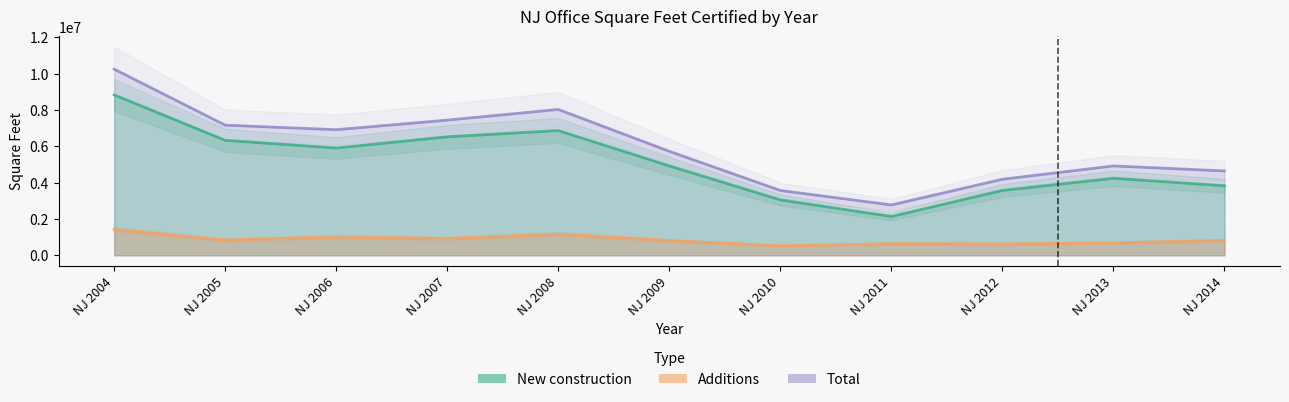

Reading left to right, extract all data points from this chart.

New construction: 8833568	6331216	5907949	6522650	6870293	4919895	3048130	2135777	3570583	4239478	3830116
Additions: 1417123	834945	1008065	920349	1161089	804229	518490	634562	615166	679704	813682